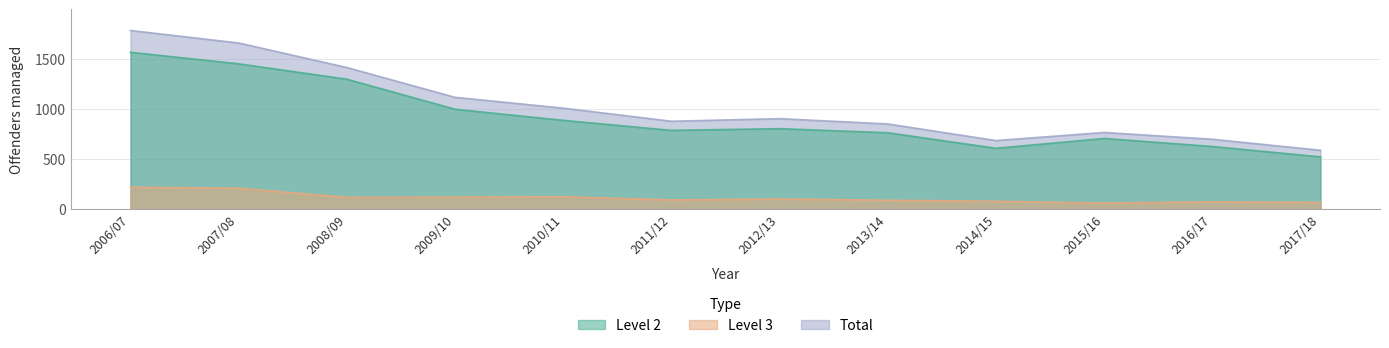

Which series has the largest total across all categories?

Total